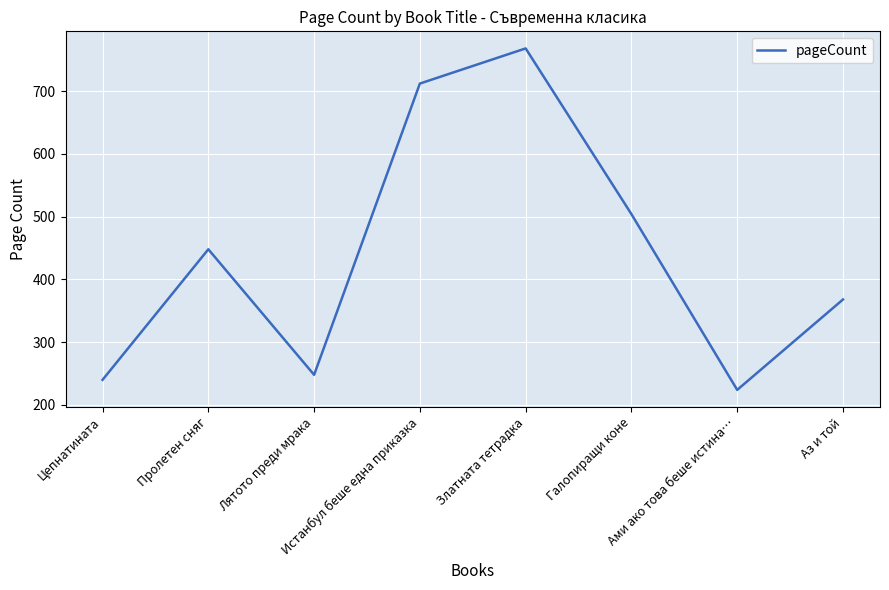

What is the ratio of the value at Галопиращи коне to the value at Лятото преди мрака?

2.0